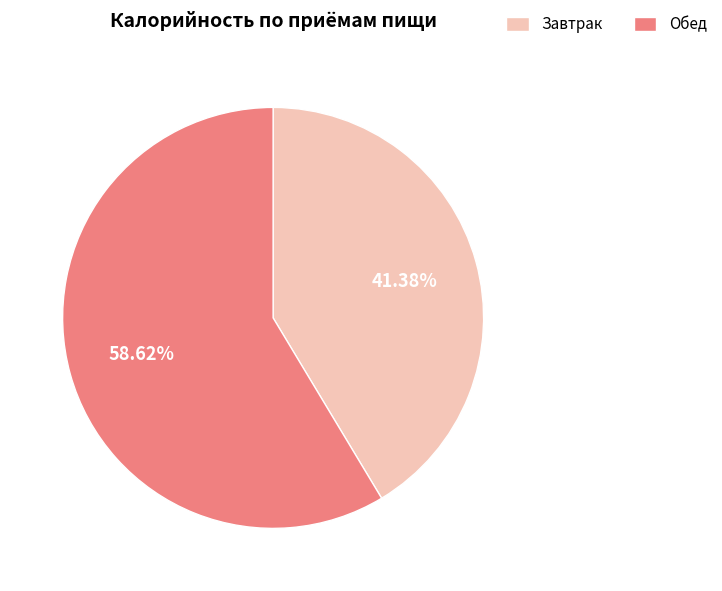

Which slice is the largest?

Обед